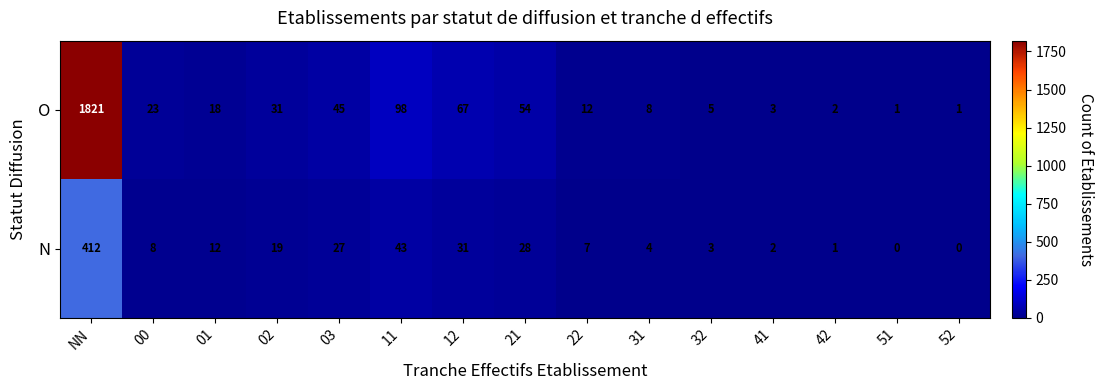

Where does the O series first go above 18?

NN